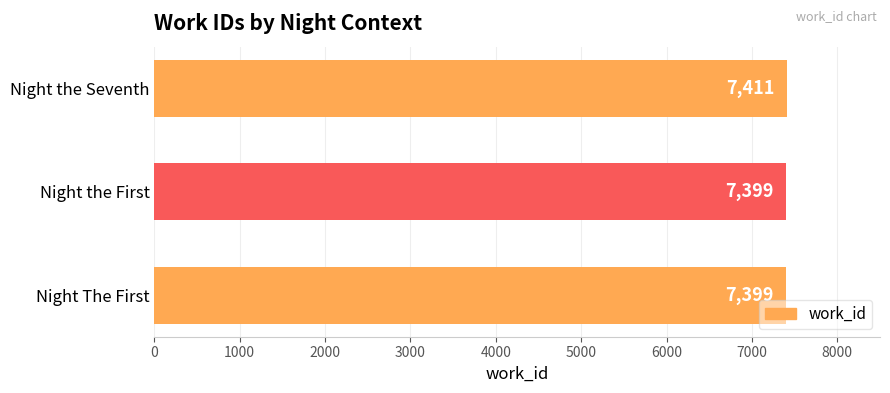

Reading top to bottom, list all the values displayed in this chart.

Night the Seventh=7411	Night the First=7399	Night The First=7399